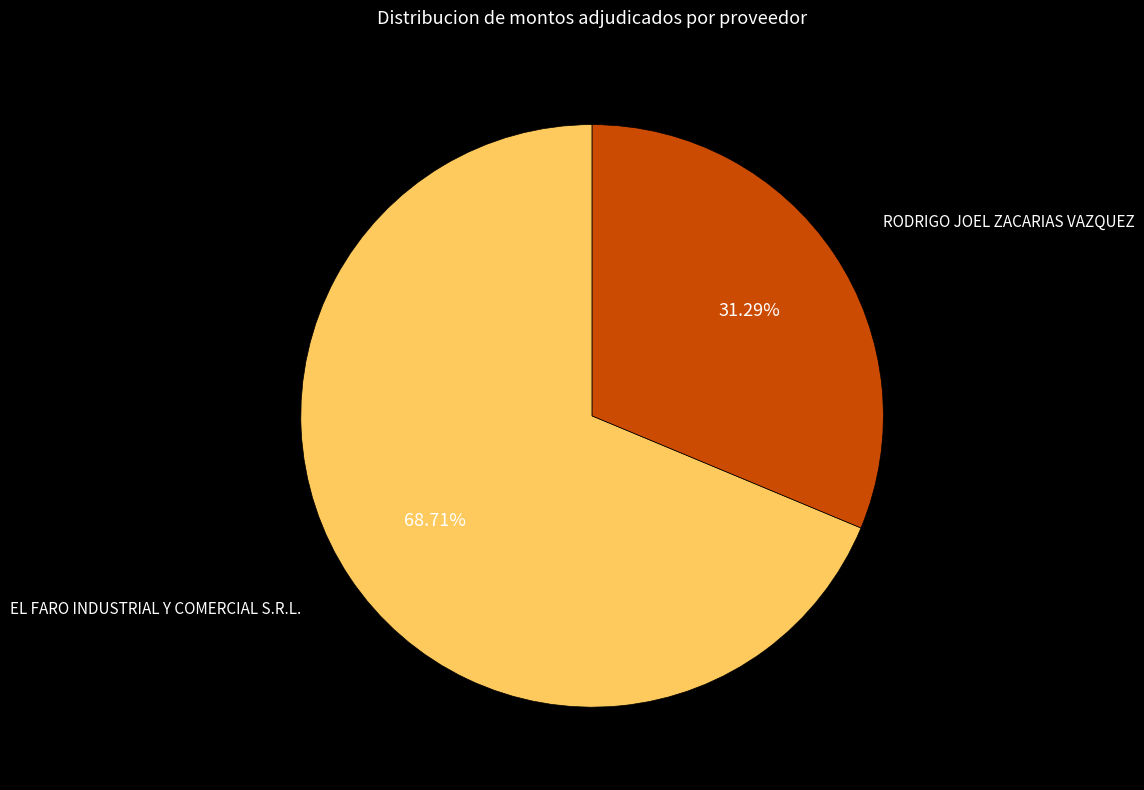

Rank the categories by value from lowest to highest.

RODRIGO JOEL ZACARIAS VAZQUEZ, EL FARO INDUSTRIAL Y COMERCIAL S.R.L.